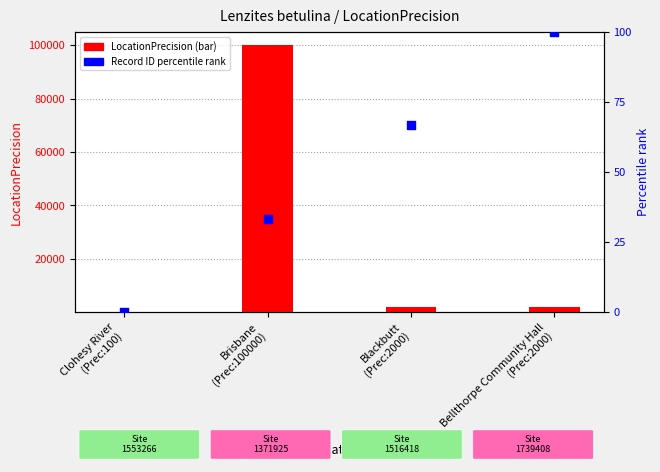

Is the value of LocationPrecision at Blackbutt
(Prec:2000) greater than the value of Record ID percentile rank at Clohesy River
(Prec:100)?

Yes